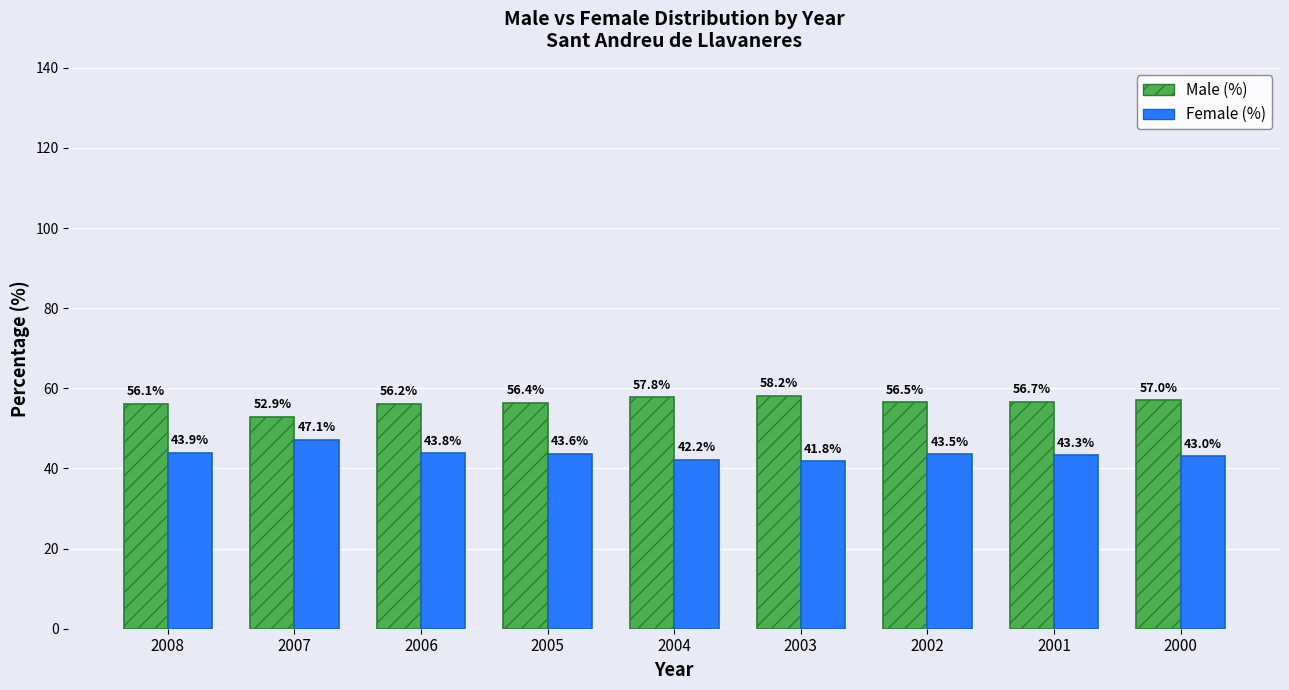

How many groups of bars are there?

9